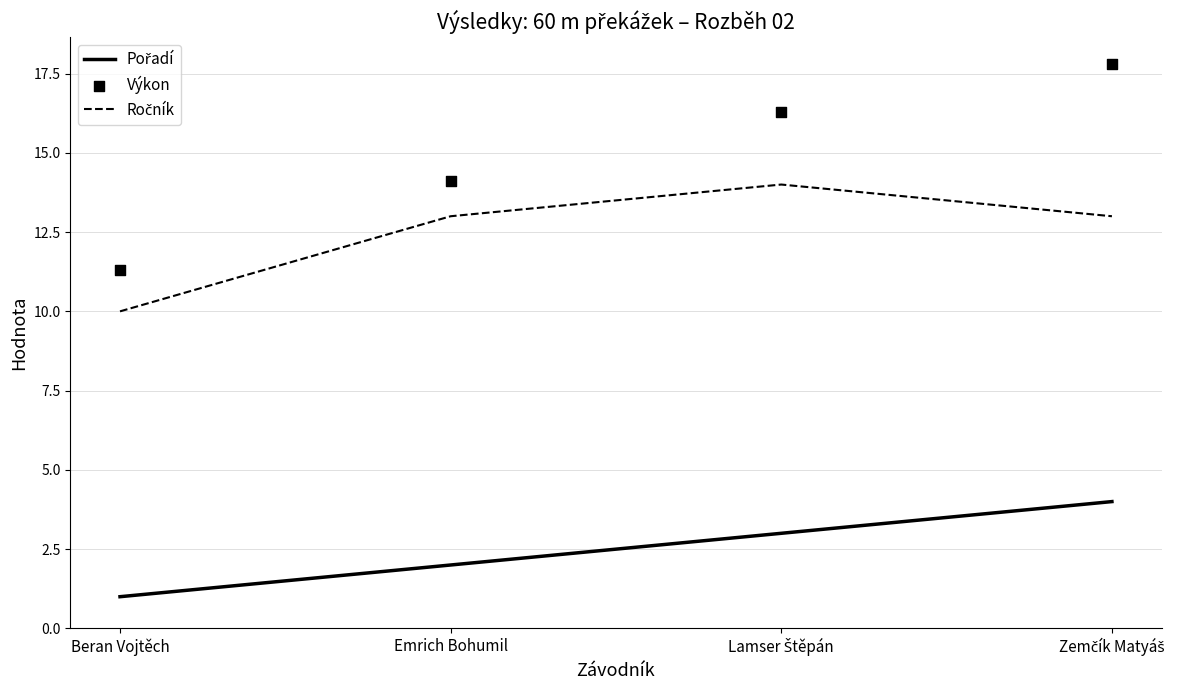

What is the total value across all series at Emrich Bohumil?

29.1